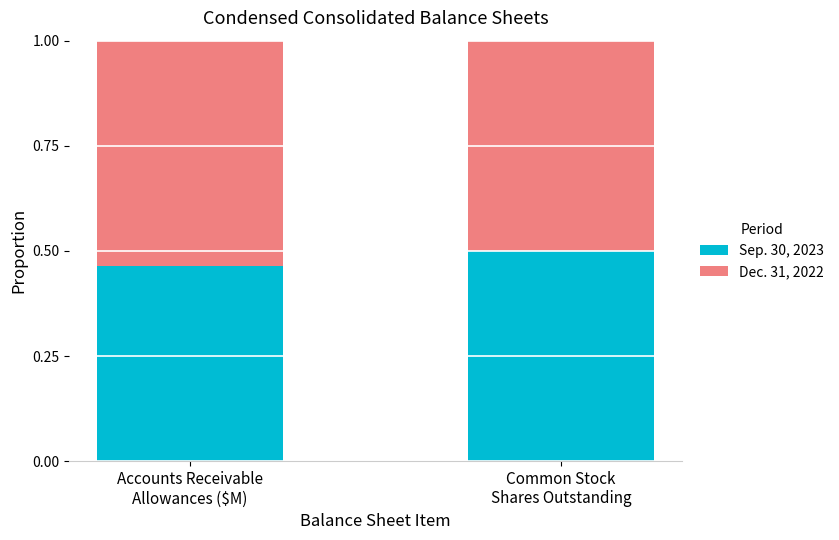

What is the sum of all Sep. 30, 2023 values?

1.0